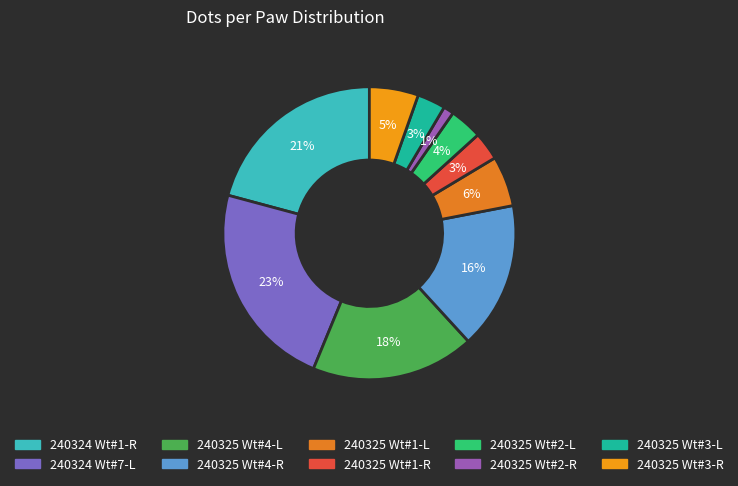

Rank the categories by value from lowest to highest.

240325 Wt#2-R, 240325 Wt#1-R, 240325 Wt#3-L, 240325 Wt#2-L, 240325 Wt#3-R, 240325 Wt#1-L, 240325 Wt#4-R, 240325 Wt#4-L, 240324 Wt#1-R, 240324 Wt#7-L